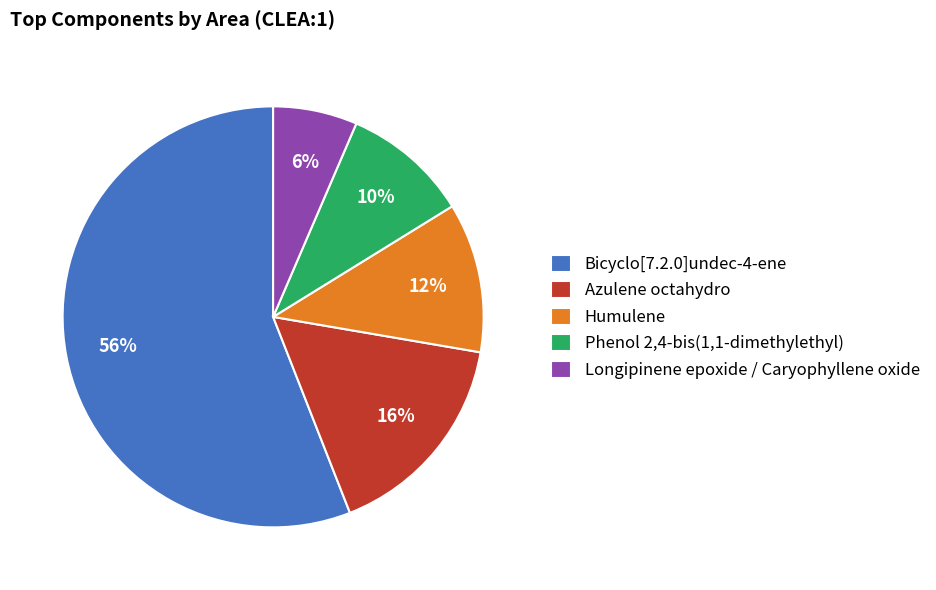

To the nearest percent, what percentage of the pie is Longipinene epoxide / Caryophyllene oxide?

6%